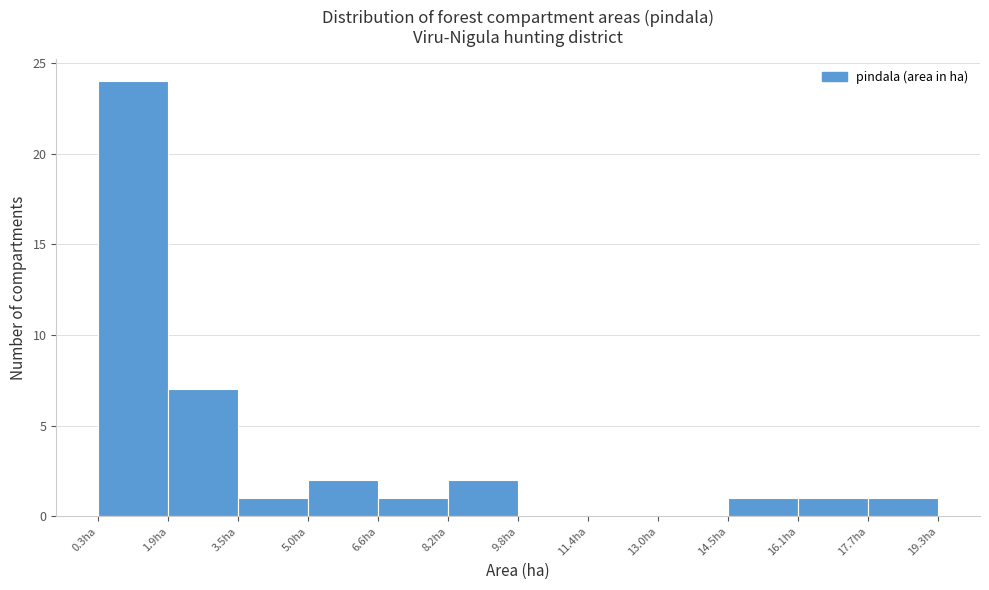

Reading left to right, list every bar in this chart as the range it spans on the x-axis followed by its height. Neither the bar edges nor the heights are printed on the chart, so give them approximately, as read against the axes.

0.2 to 1.8: 24
1.8 to 3.4: 7
3.4 to 5.0: 1
5.0 to 6.6: 2
6.6 to 8.2: 1
8.2 to 9.8: 2
9.8 to 11.4: 0
11.4 to 13.0: 0
13.0 to 14.6: 0
14.6 to 16.2: 1
16.2 to 17.8: 1
17.8 to 19.2: 1